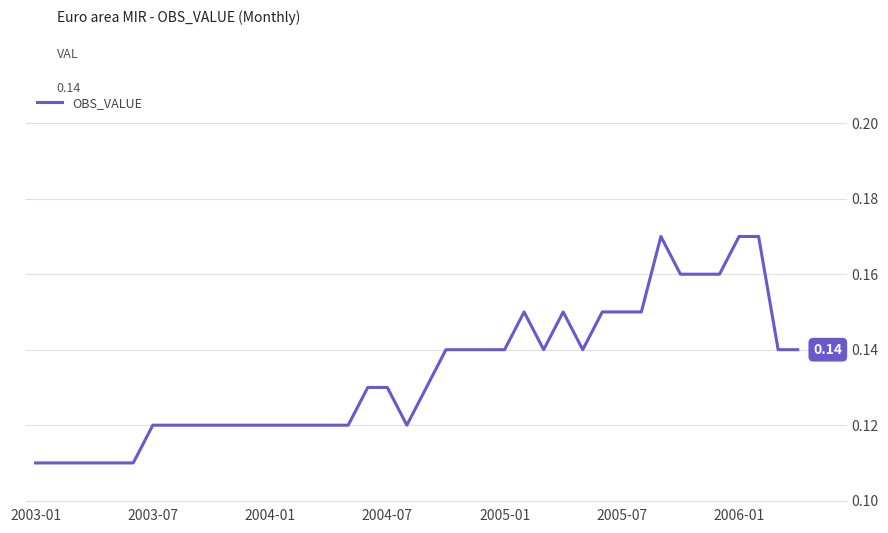

Reading right to left, extract all data points from this chart.

0.1	0.1	0.2	0.2	0.2	0.2	0.2	0.2	0.1	0.1	0.1	0.1	0.1	0.1	0.1	0.1	0.1	0.1	0.1	0.1	0.1	0.1	0.1	0.1	0.1	0.1	0.1	0.1	0.1	0.1	0.1	0.1	0.1	0.1	0.1	0.1	0.1	0.1	0.1	0.1